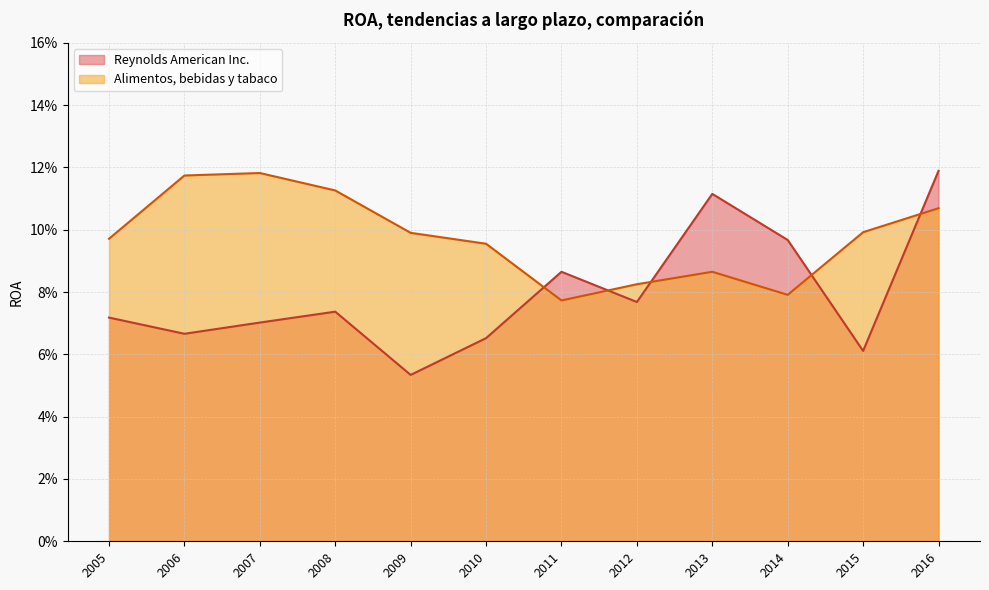

How many times do Alimentos, bebidas y tabaco (line) and Reynolds American Inc. (line) cross each other?

5